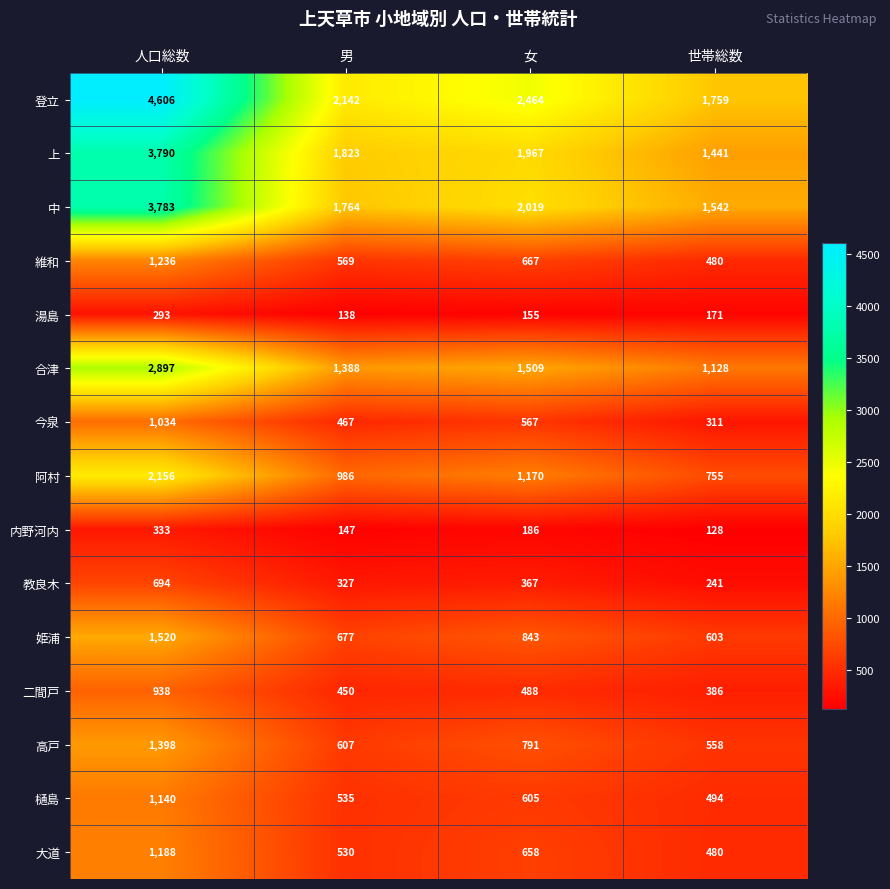

Which series changed the most between 人口総数 and 世帯総数?

登立